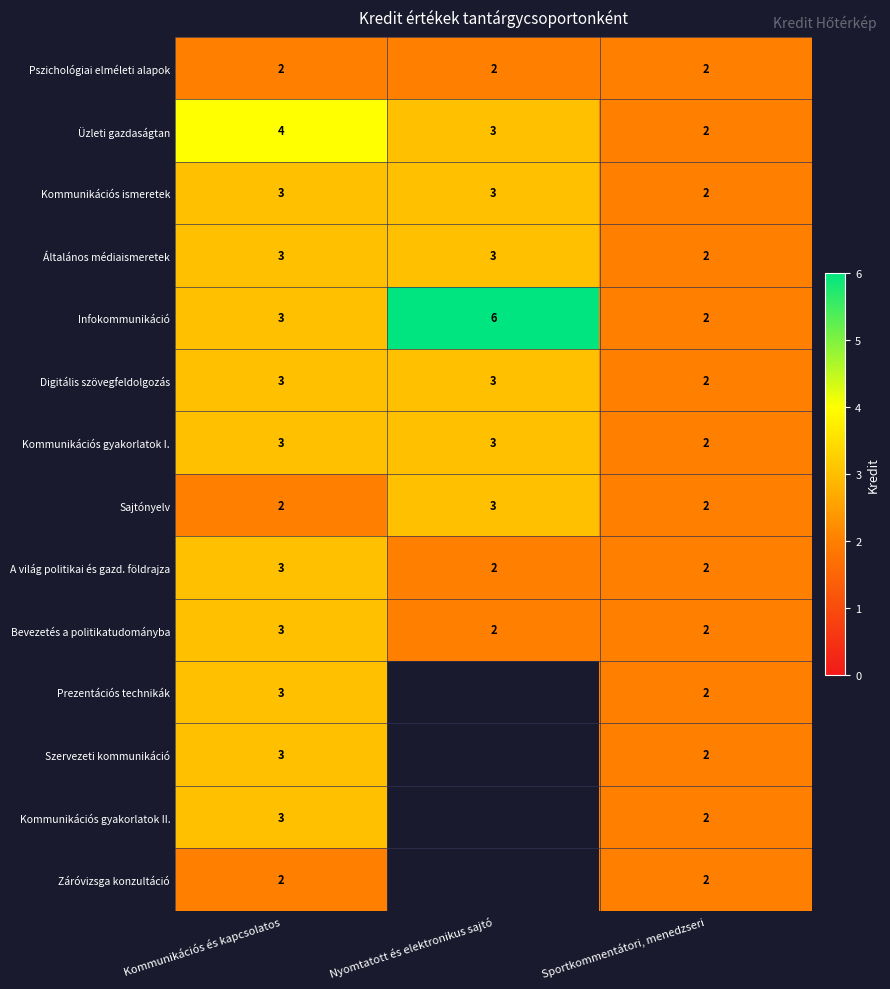

Between Kommunikációs és kapcsolatos and Sportkommentátori, menedzseri, which series saw the biggest shift?

Üzleti gazdaságtan